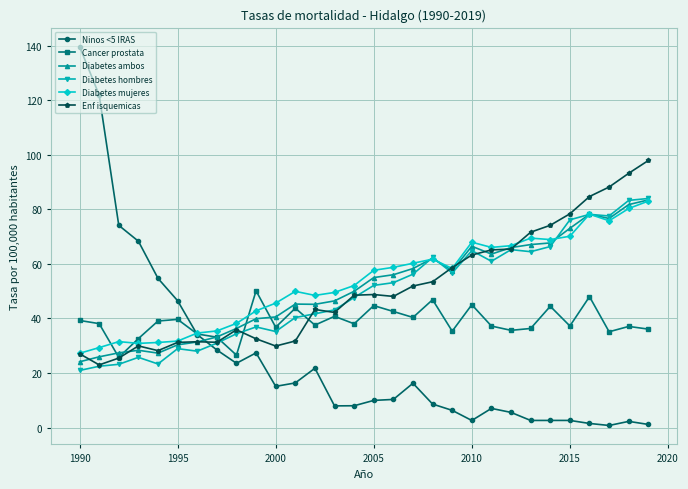

Which series has the largest total across all categories?

Diabetes mujeres